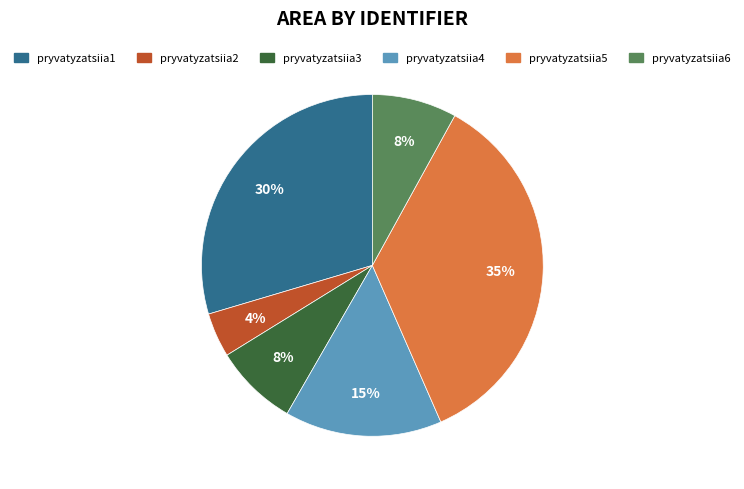

To the nearest percent, what portion does pryvatyzatsiia2 represent?

4%